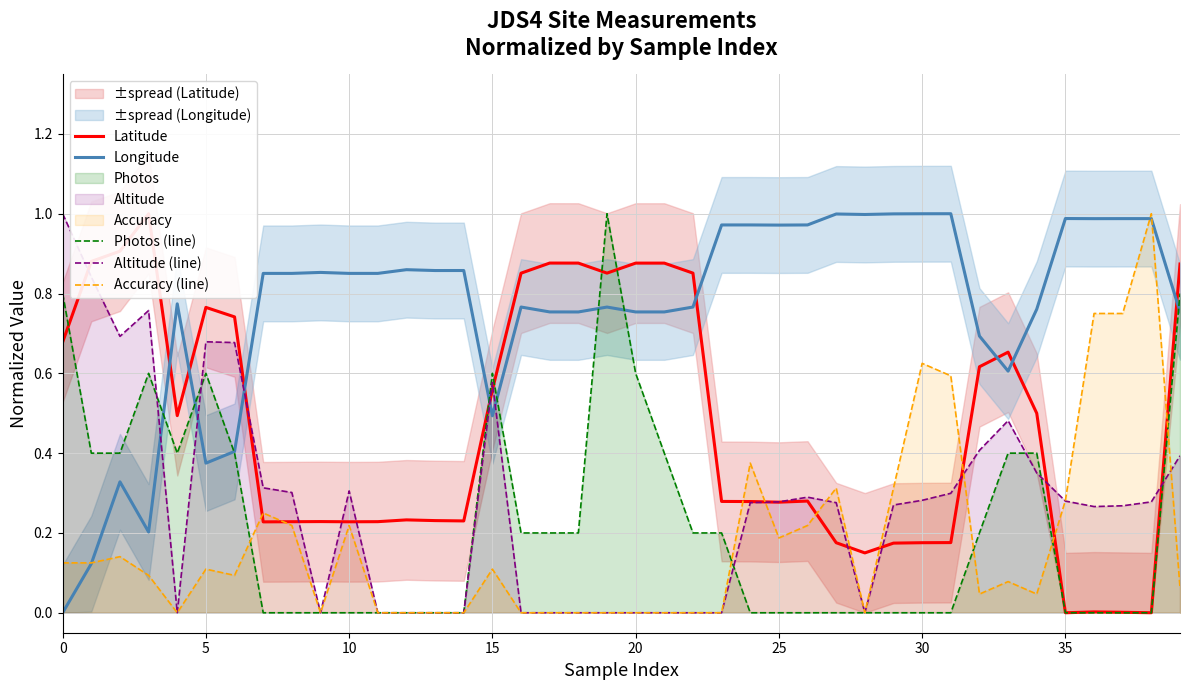

At 32, list the series in order from smallest to largest.

Accuracy (line), Photos (line), Altitude (line), Latitude, Longitude